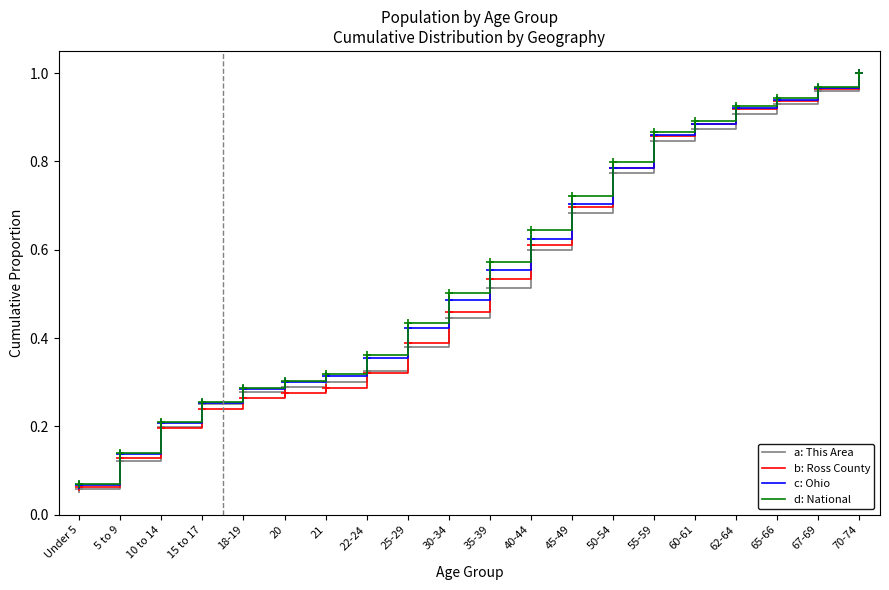

Which series has the largest range (max minus min)?

a: This Area